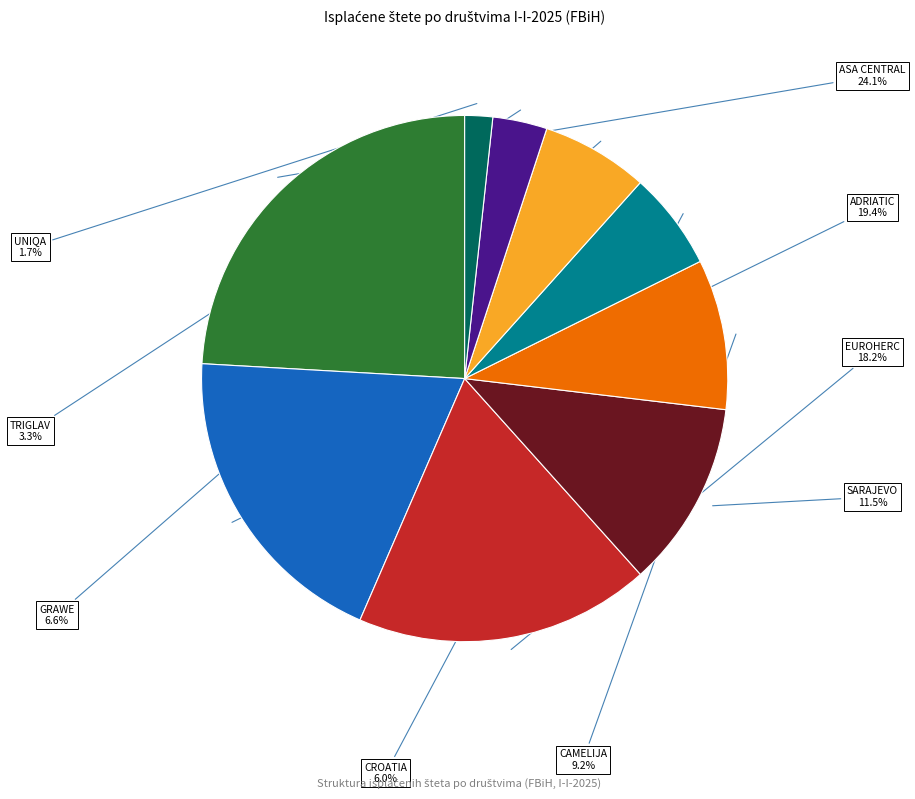

Is there a majority slice in this chart?

No